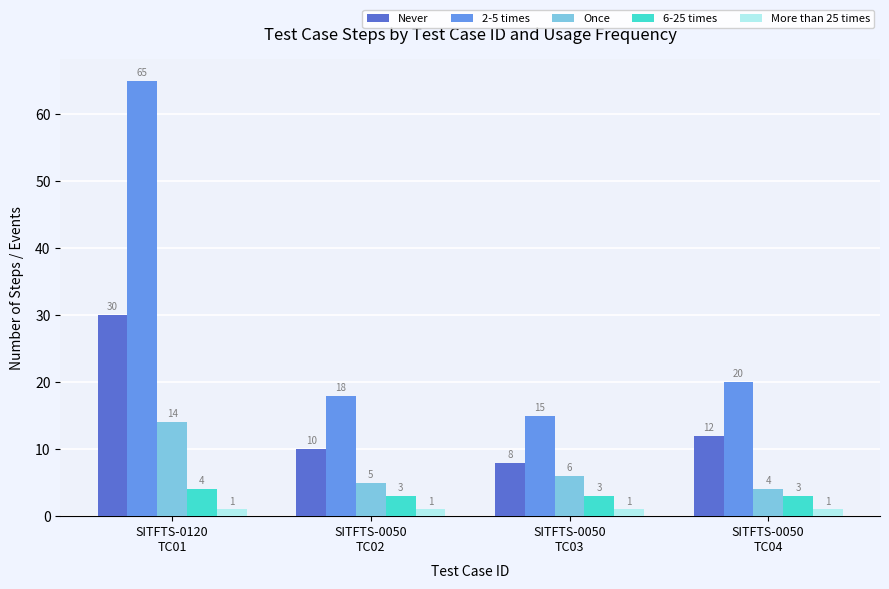

What are all the series names shown in the legend?

Never, 2-5 times, Once, 6-25 times, More than 25 times